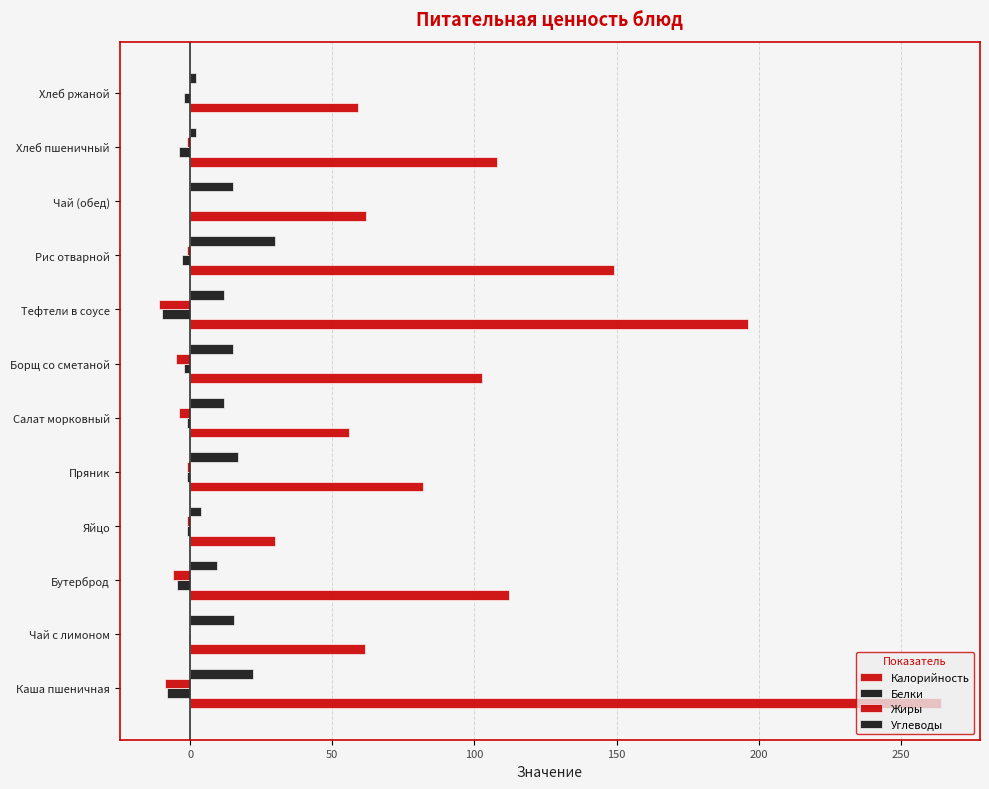

How many data points in Калорийность are above 102?

6